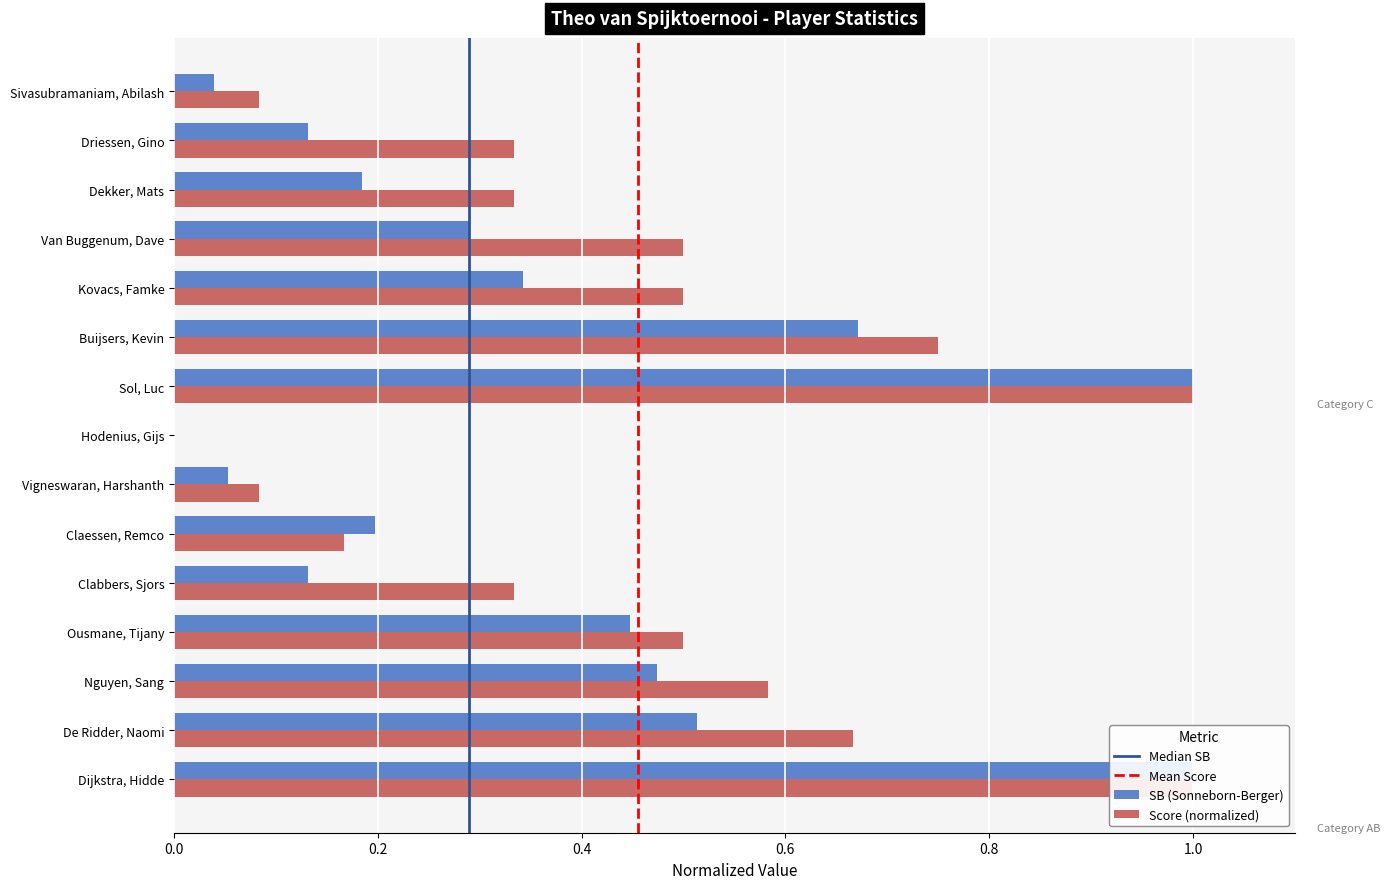

What is the average value of the WP series?

0.5